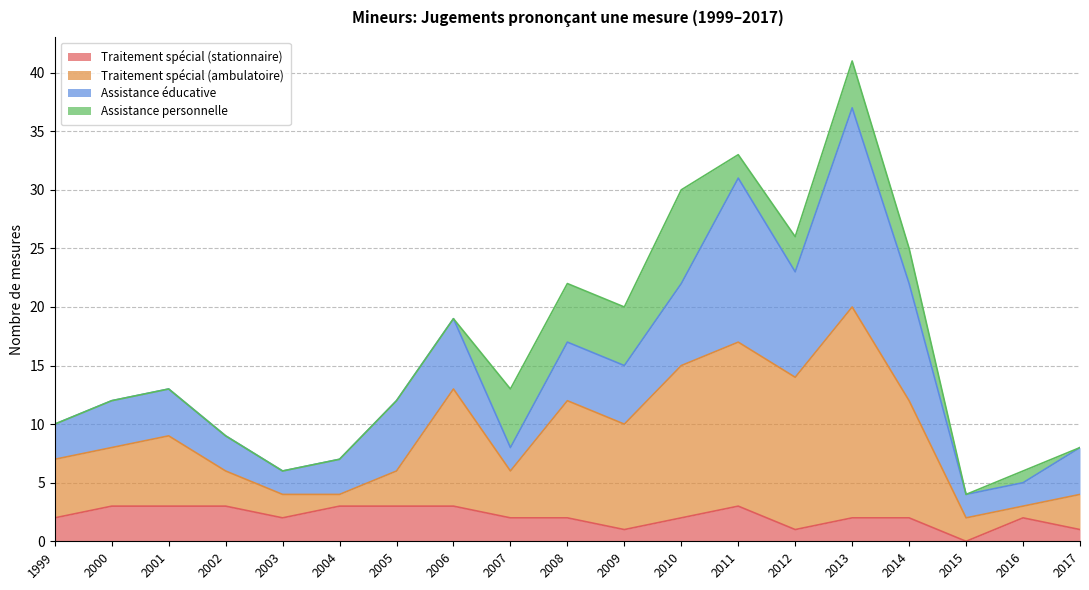

Where does the Traitement spécial (stationnaire) series first go above 2?

2000